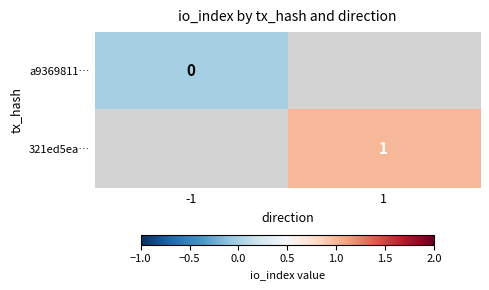

True or false: 321ed5ea… has a value of 1.4 at 1.

False